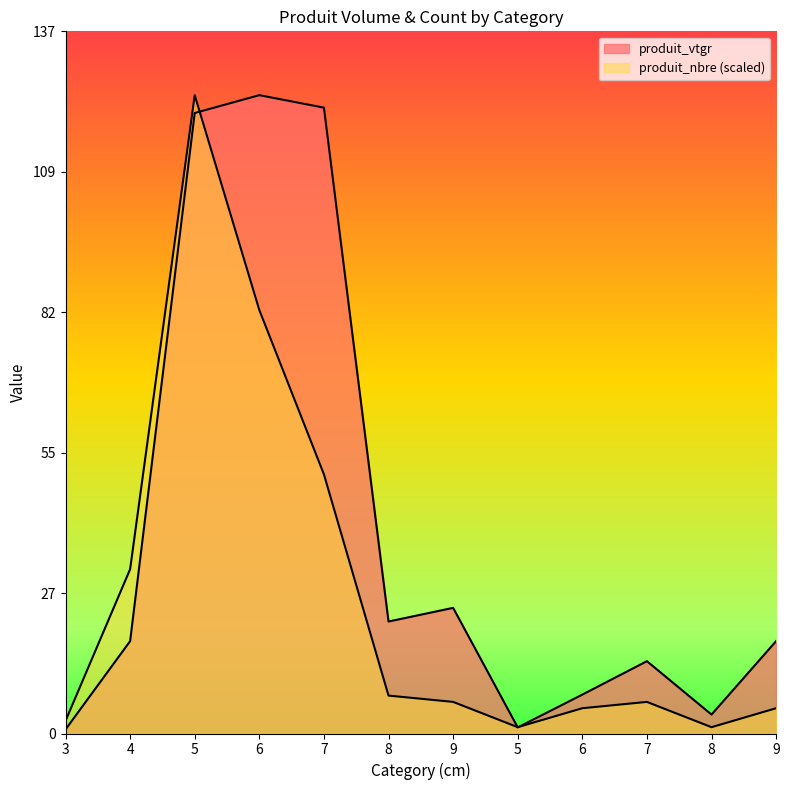

How many times do produit_vtgr and produit_nbre cross each other?

3